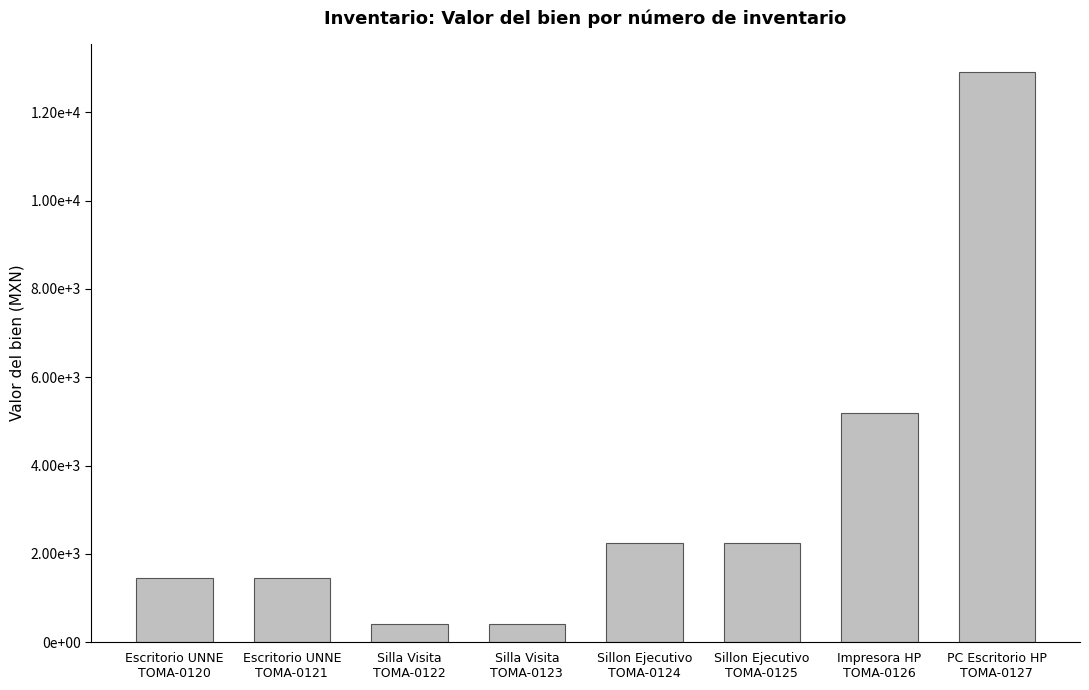

What is the label of the 6th bar from the left?

Sillon Ejecutivo
TOMA-0125